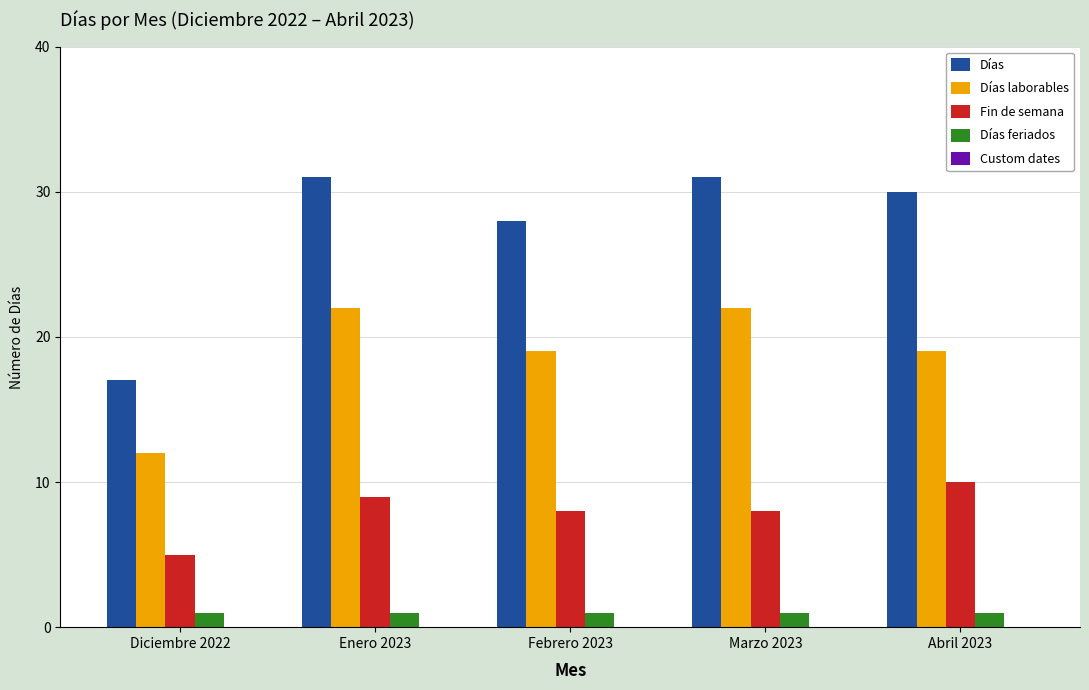

List the series in order of their peak value, highest first.

Días, Días laborables, Fin de semana, Días feriados